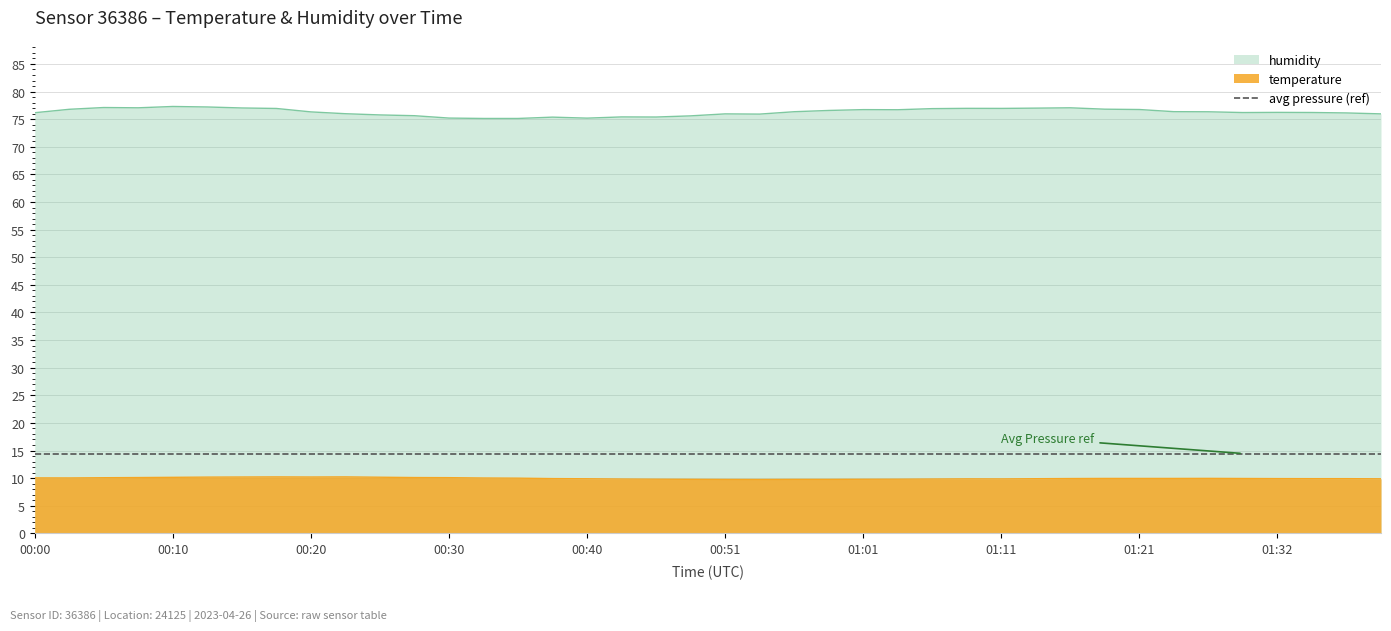

Rank the categories by humidity value from highest to lowest.

00:10, 00:12, 00:05, 00:07, 01:16, 00:15, 01:14, 01:09, 01:11, 00:17, 01:06, 01:19, 00:02, 01:21, 01:01, 01:03, 00:58, 01:24, 00:56, 01:27, 00:20, 01:32, 01:34, 01:29, 00:00, 01:37, 00:23, 00:51, 01:39, 00:53, 00:25, 00:28, 00:48, 00:43, 00:46, 00:38, 00:30, 00:40, 00:33, 00:35